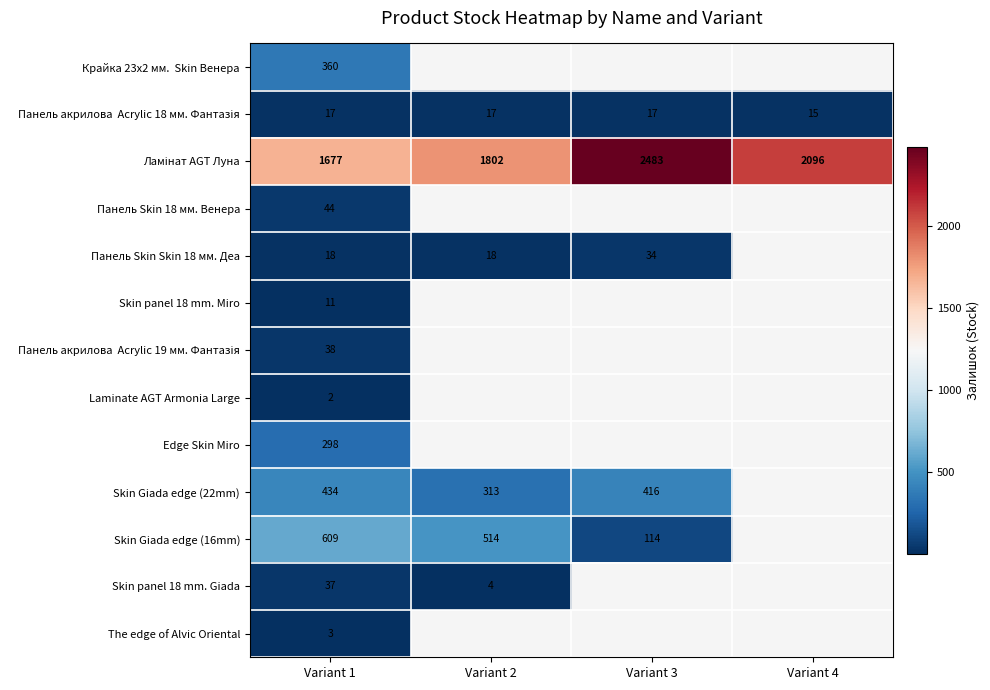

Is it true that Панель Skin 18 мм. Венера equals 72 at Variant 1?

False